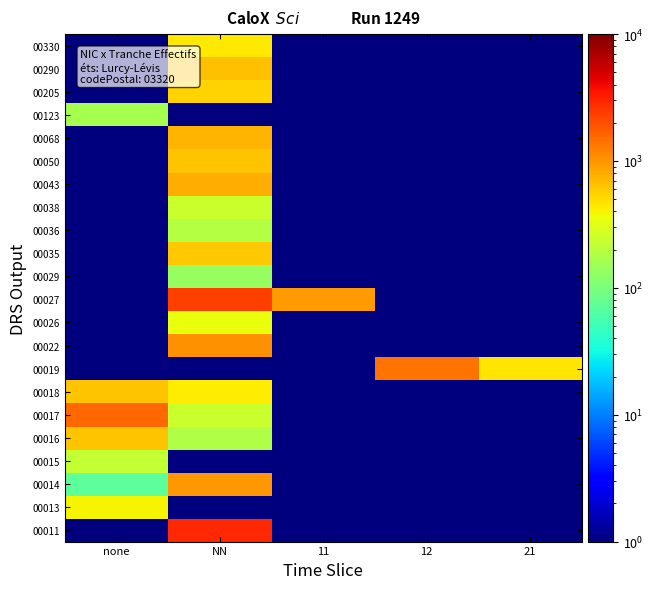

Reading left to right, what are all the values shown in this chart?

00011: none=0.5	NN=2860.5	11=0.5	12=0.5	21=0.5
00013: none=397.4	NN=0.5	11=0.5	12=0.5	21=0.5
00014: none=70.6	NN=972.4	11=0.5	12=0.5	21=0.5
00015: none=225.2	NN=0.5	11=0.5	12=0.5	21=0.5
00016: none=632.3	NN=183.5	11=0.5	12=0.5	21=0.5
00017: none=1592.8	NN=240.7	11=0.5	12=0.5	21=0.5
00018: none=628.2	NN=425.0	11=0.5	12=0.5	21=0.5
00019: none=0.5	NN=0.5	11=0.5	12=1401.0	21=469.1
00022: none=0.5	NN=1041.8	11=0.5	12=0.5	21=0.5
00026: none=0.5	NN=347.1	11=0.5	12=0.5	21=0.5
00027: none=0.5	NN=2360.1	11=943.5	12=0.5	21=0.5
00029: none=0.5	NN=135.1	11=0.5	12=0.5	21=0.5
00035: none=0.5	NN=616.6	11=0.5	12=0.5	21=0.5
00036: none=0.5	NN=184.9	11=0.5	12=0.5	21=0.5
00038: none=0.5	NN=239.8	11=0.5	12=0.5	21=0.5
00043: none=0.5	NN=783.7	11=0.5	12=0.5	21=0.5
00050: none=0.5	NN=643.1	11=0.5	12=0.5	21=0.5
00068: none=0.5	NN=744.1	11=0.5	12=0.5	21=0.5
00123: none=164.6	NN=0.5	11=0.5	12=0.5	21=0.5
00205: none=0.5	NN=547.6	11=0.5	12=0.5	21=0.5
00290: none=0.5	NN=655.6	11=0.5	12=0.5	21=0.5
00330: none=0.5	NN=440.9	11=0.5	12=0.5	21=0.5